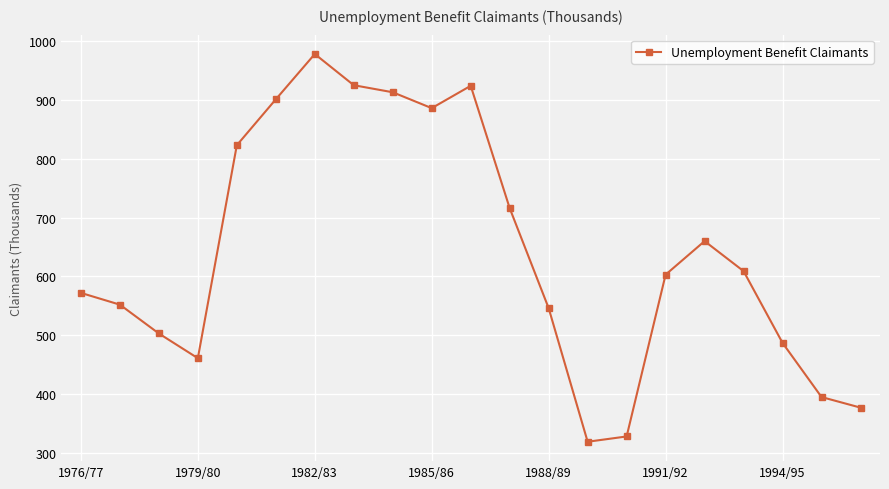

What is the difference between the maximum and minimum values?

659